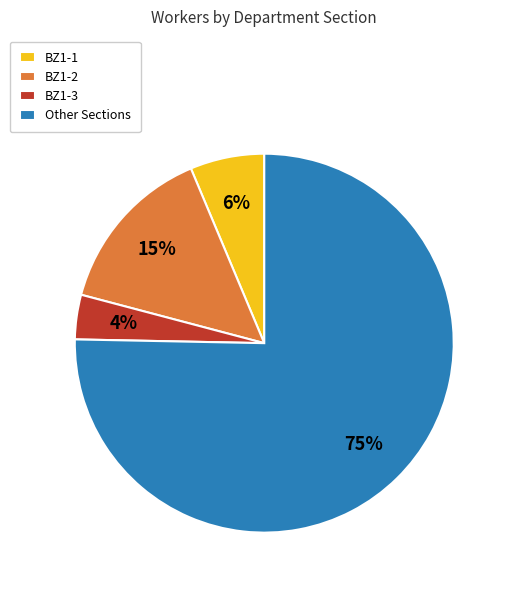

Do Other Sections and BZ1-1 together represent more than half of the pie?

Yes